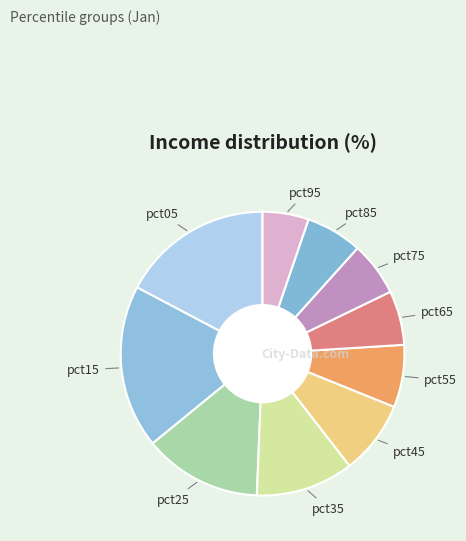

How many segments does this pie chart have?

10